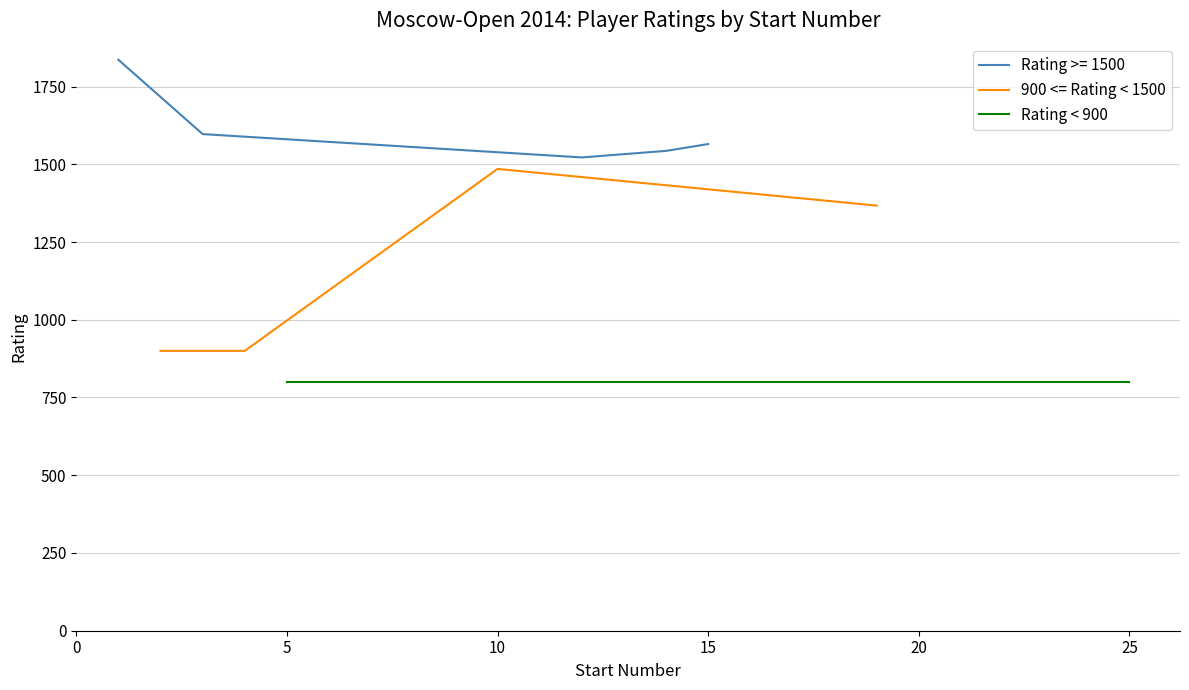

What is the smallest value displayed?

800